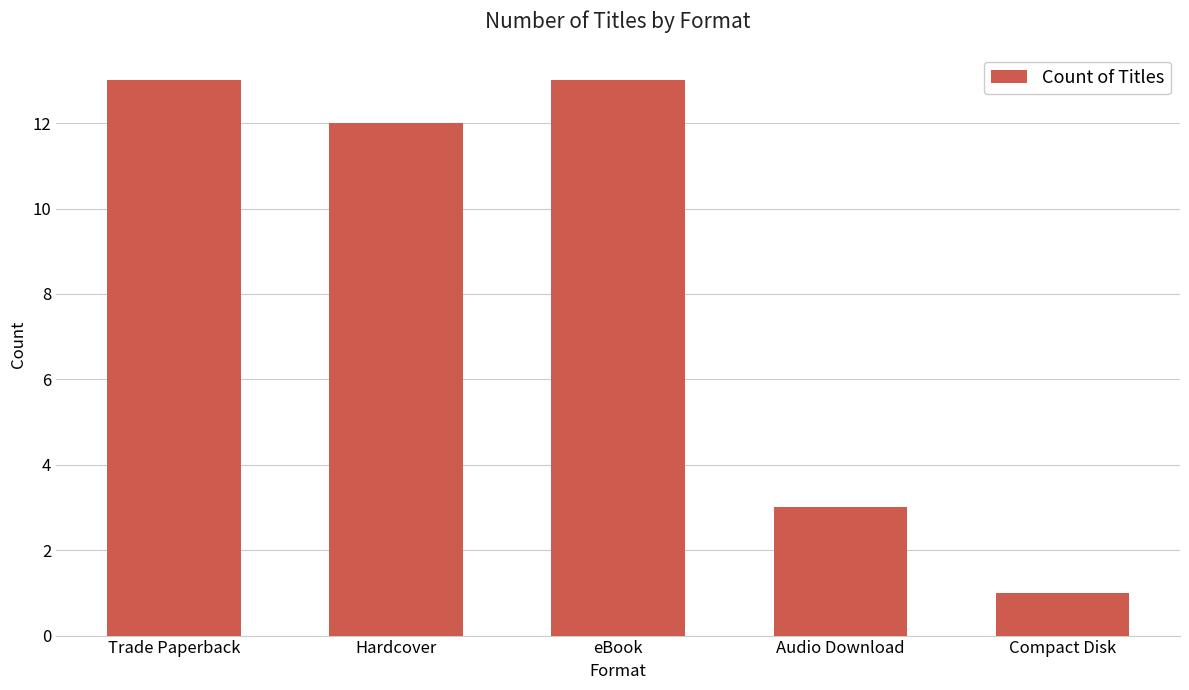

Are the bars grouped side by side (vs. stacked)?

No